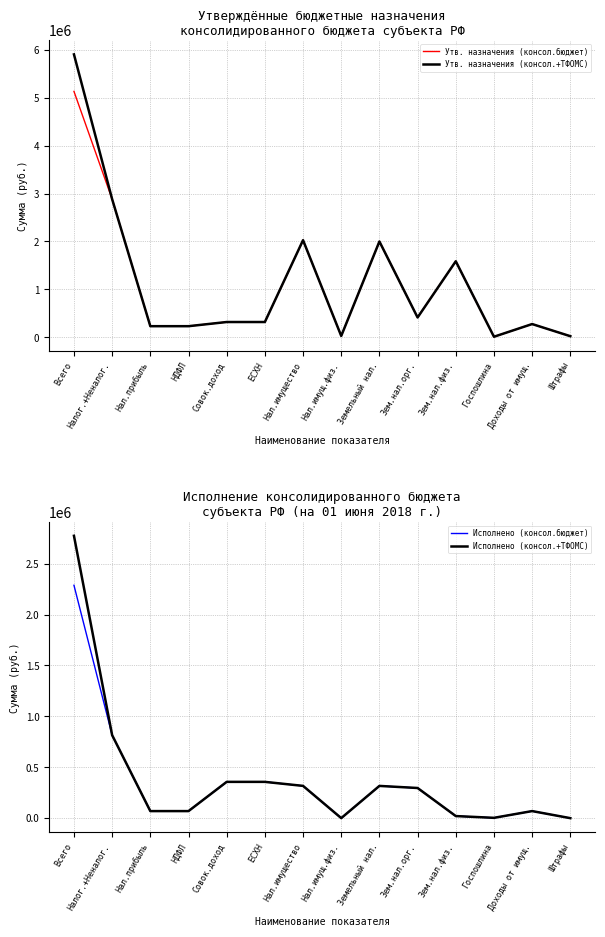

True or false: Исполнено (консол.бюджет) and Исполнено (консол.+ТФОМС) intersect in this chart.

False